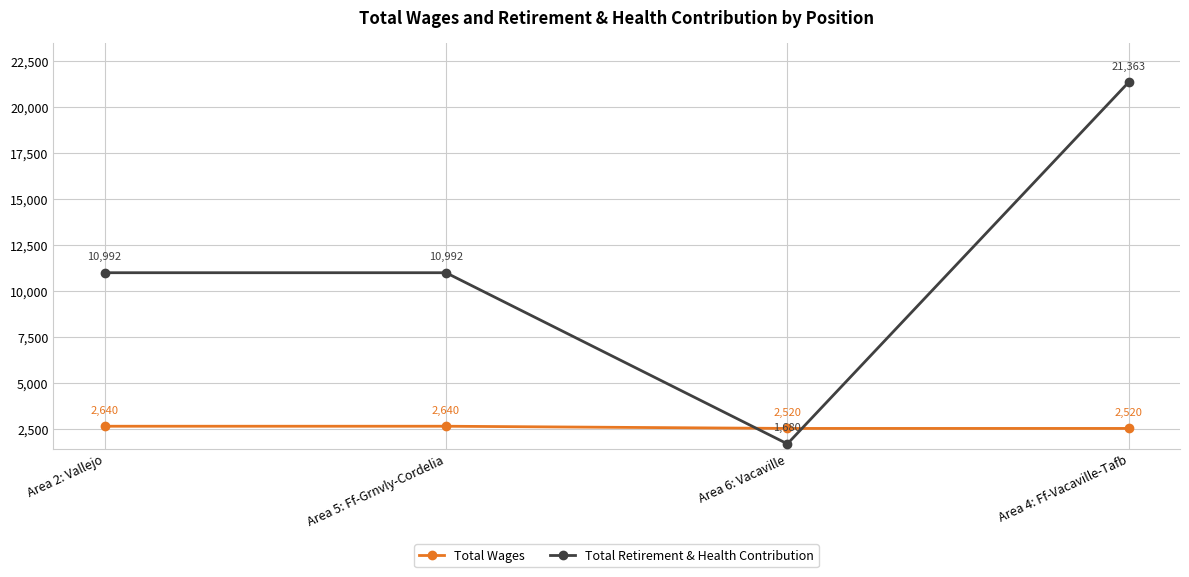

Is it true that Total Retirement & Health Contribution equals 6726 at Area 5: Ff-Grnvly-Cordelia?

False